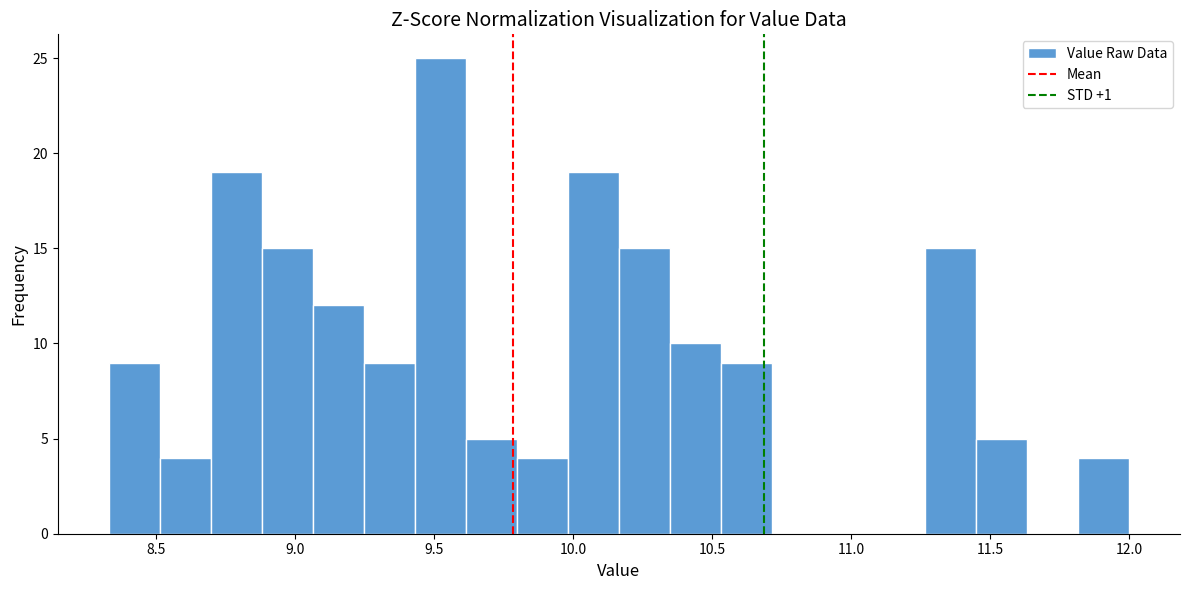

Read against the x-axis, roughly where is the centre of the tallest bar?

9.50